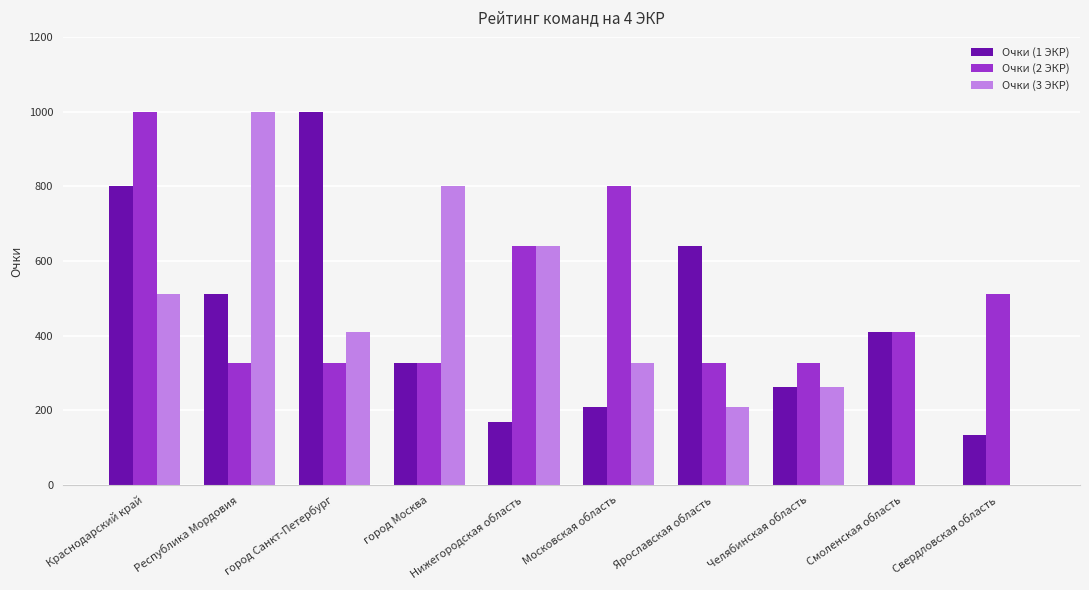

Is it true that Очки (1 ЭКР) equals 1317 at Краснодарский край?

False